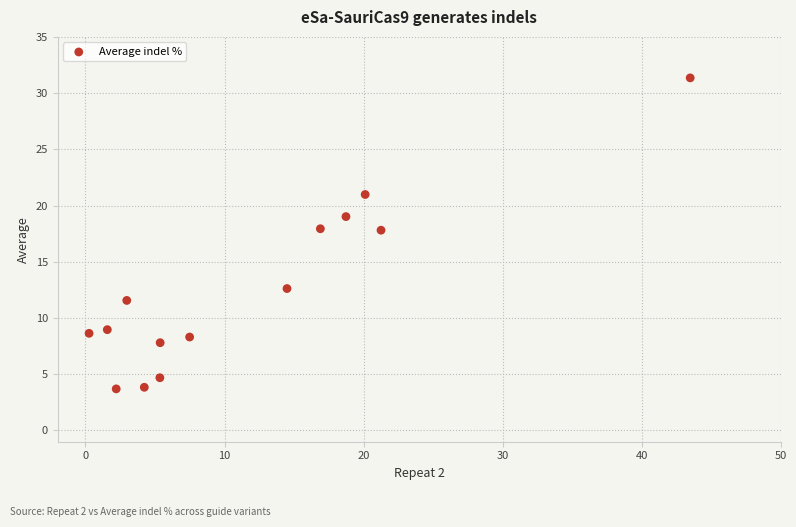

What is the range of Y values (max minus min)?

27.7